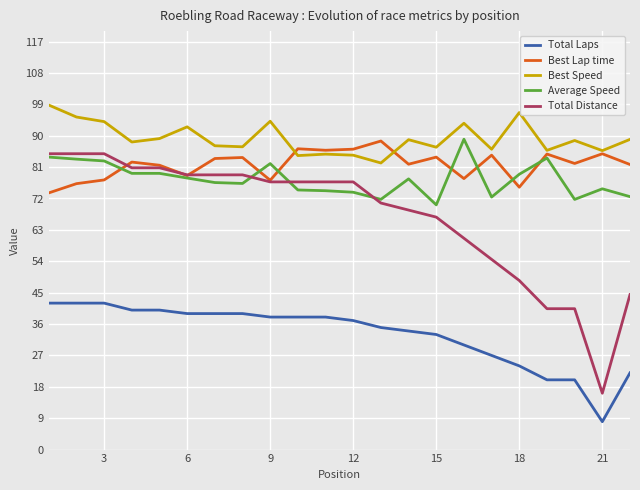

Which series has the widest spread of values?

Total Distance